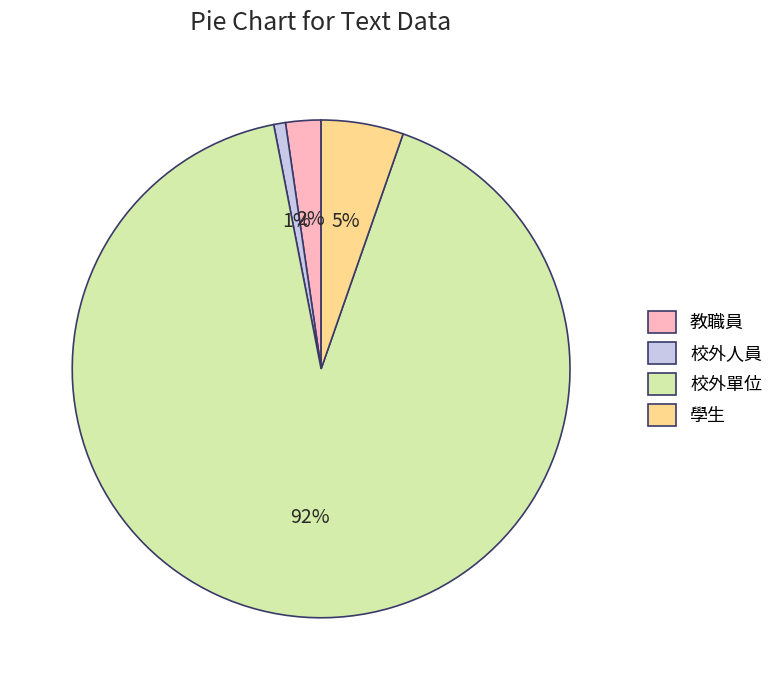

What is the smallest slice in the pie chart?

校外人員